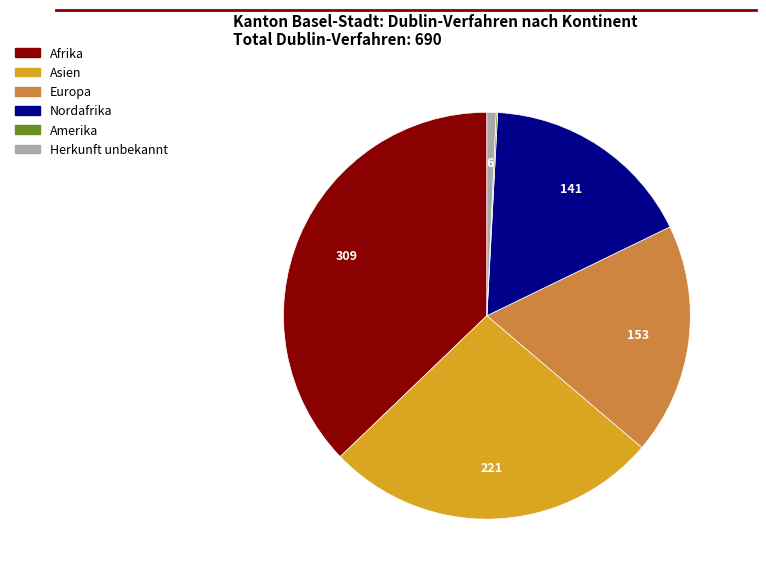

Which has a higher value, Nordafrika or Afrika?

Afrika